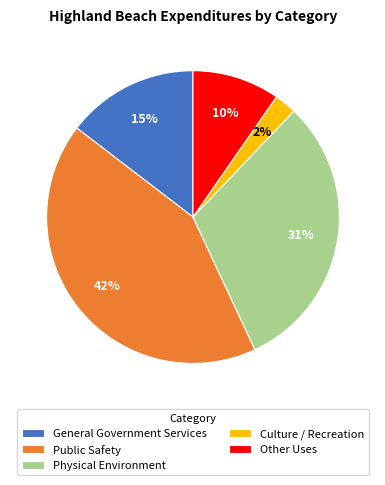

Approximately how many times larger is the value at General Government Services compared to Other Uses?

1.5